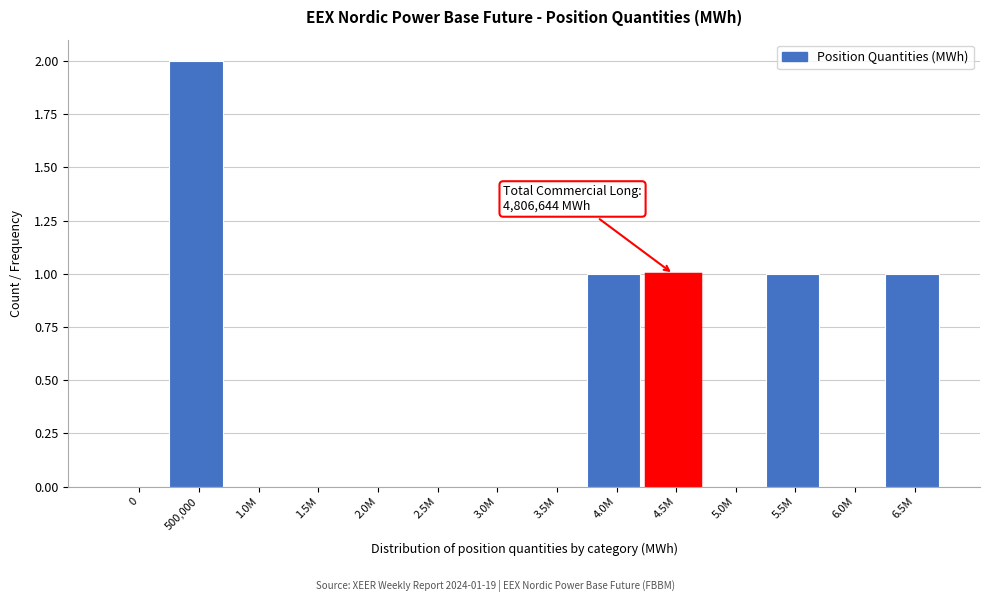

Reading left to right, transcribe all the data shown in this chart.

0=0	500,000=2	1.0M=0	1.5M=0	2.0M=0	2.5M=0	3.0M=0	3.5M=0	4.0M=1	4.5M=1	5.0M=0	5.5M=1	6.0M=0	6.5M=1